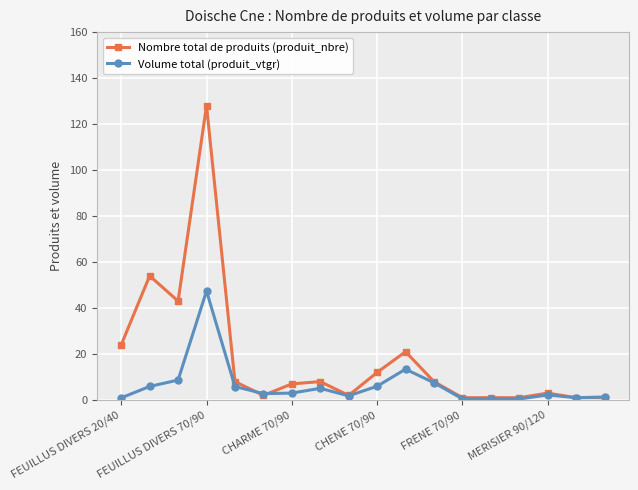

What is the value of the Nombre total de produits (produit_nbre) point at the 12th from the left?

8.0